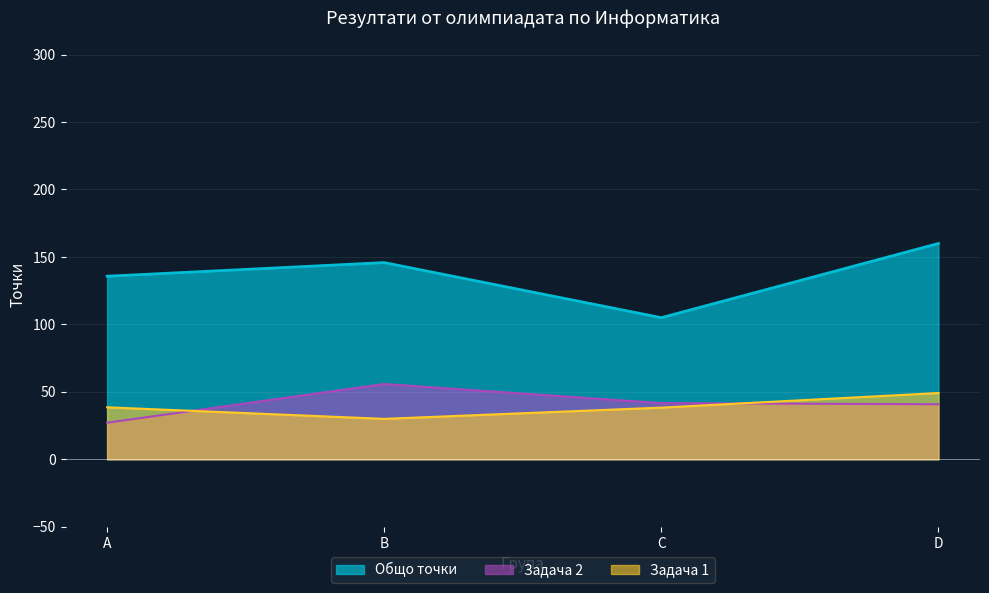

True or false: Задача 2 and Общо точки cross at least once.

False